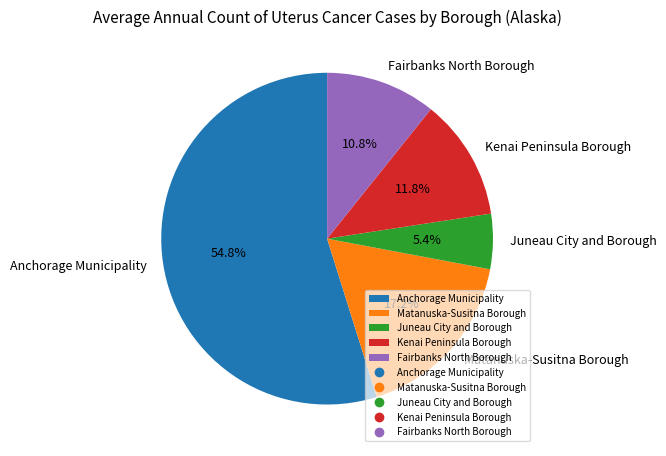

Is there any slice that represents more than half of the pie?

Yes